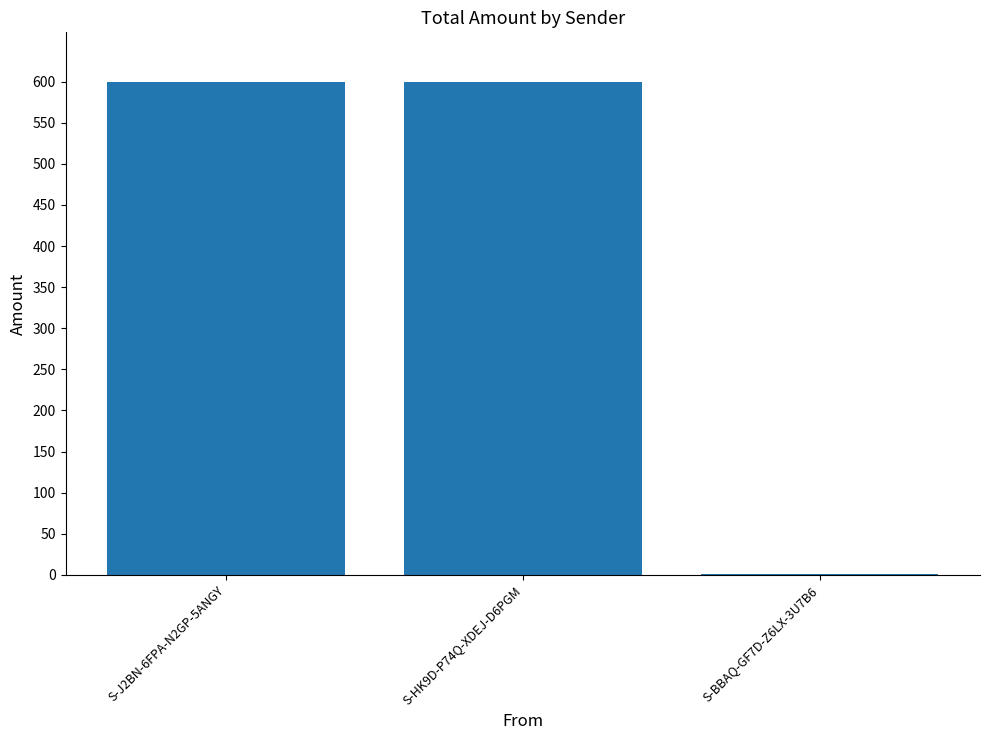

The value at S-HK9D-P74Q-XDEJ-D6PGM is 941. True or false?

False